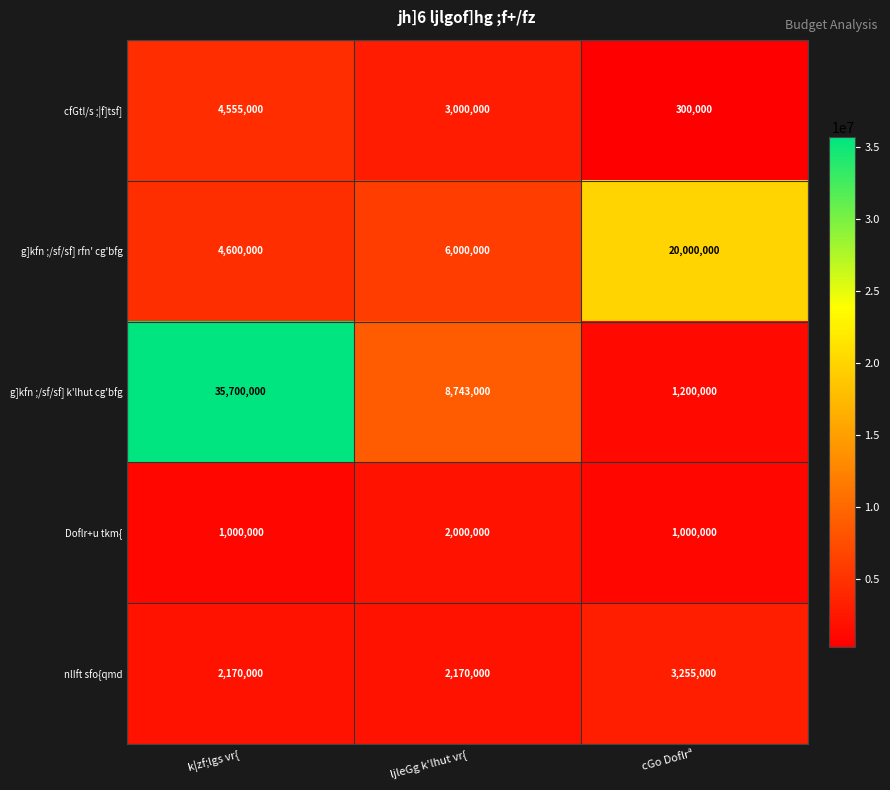

Which series has the widest spread of values?

g]kfn ;/sf/sf] k'lhut cg'bfg